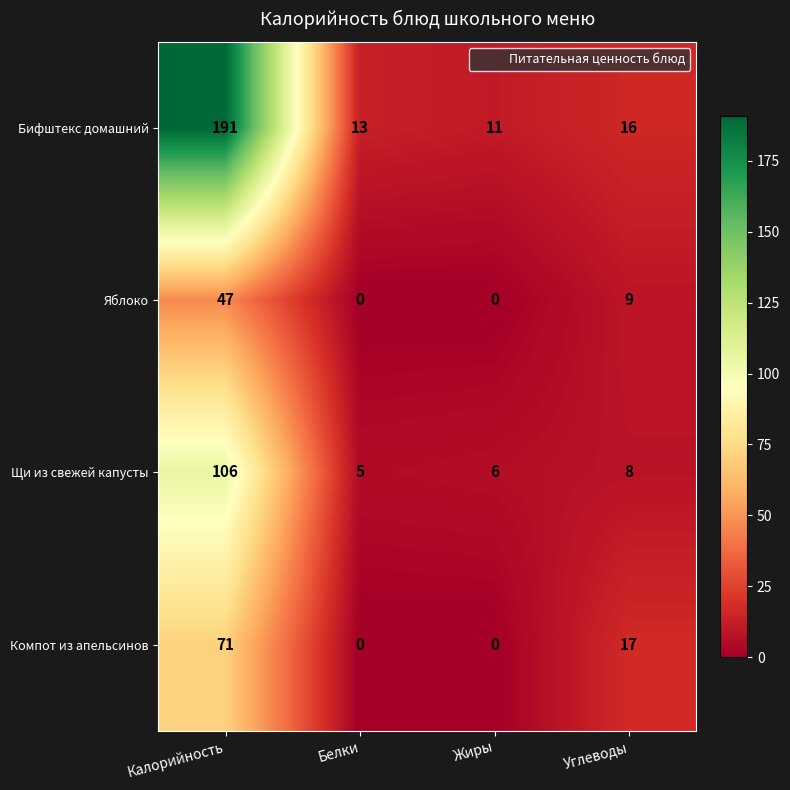

How many Яблоко values are between 0 and 47?

4